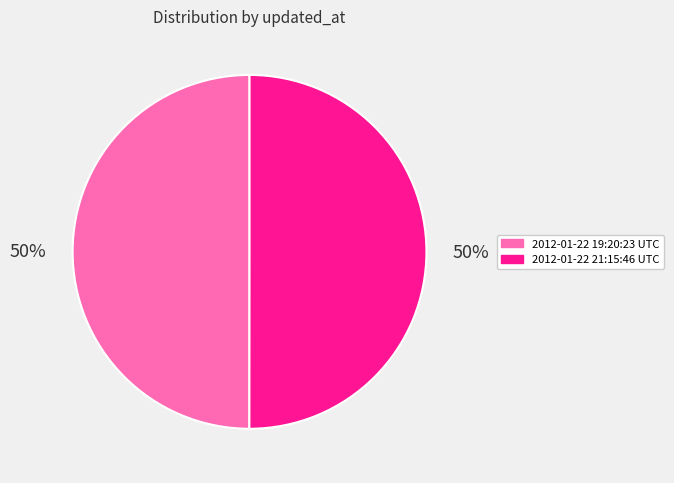

Is it true that 2012-01-22 21:15:46 UTC is 62% of the pie?

False